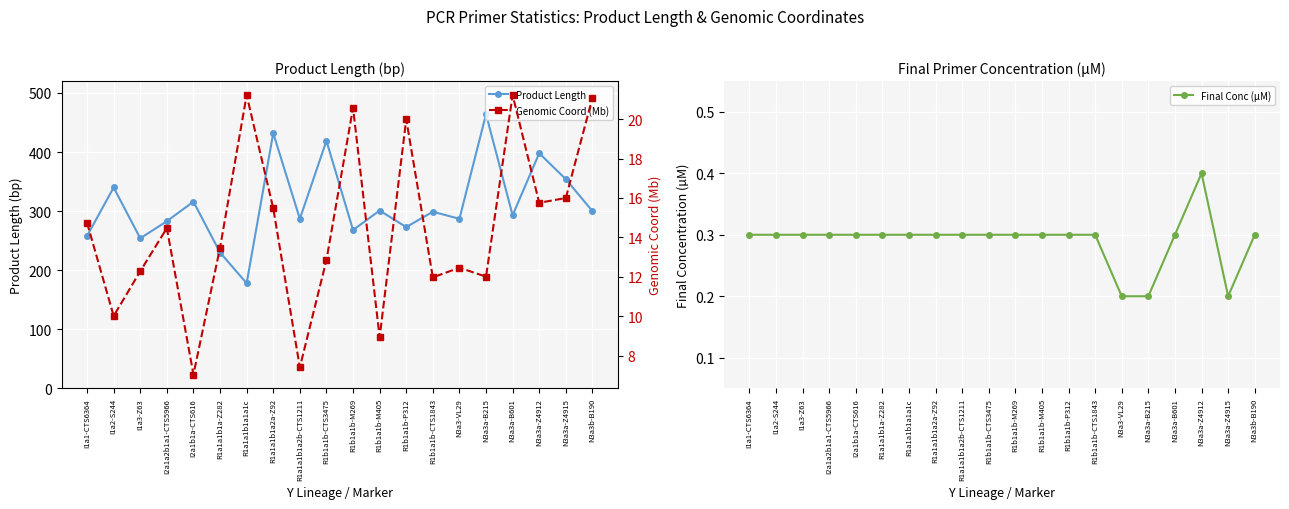

How many interior local valleys does the Product Length series have?

7